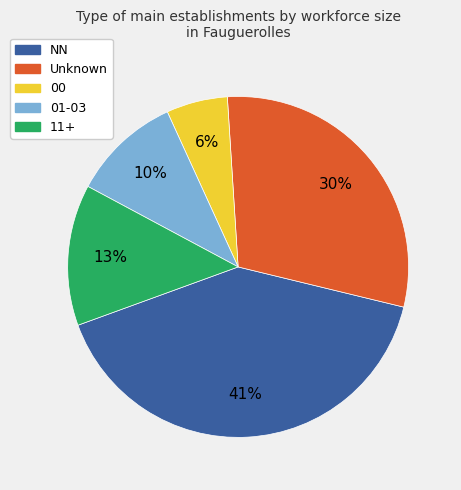

Rank the categories by value from lowest to highest.

00, 01-03, 11+, Unknown, NN